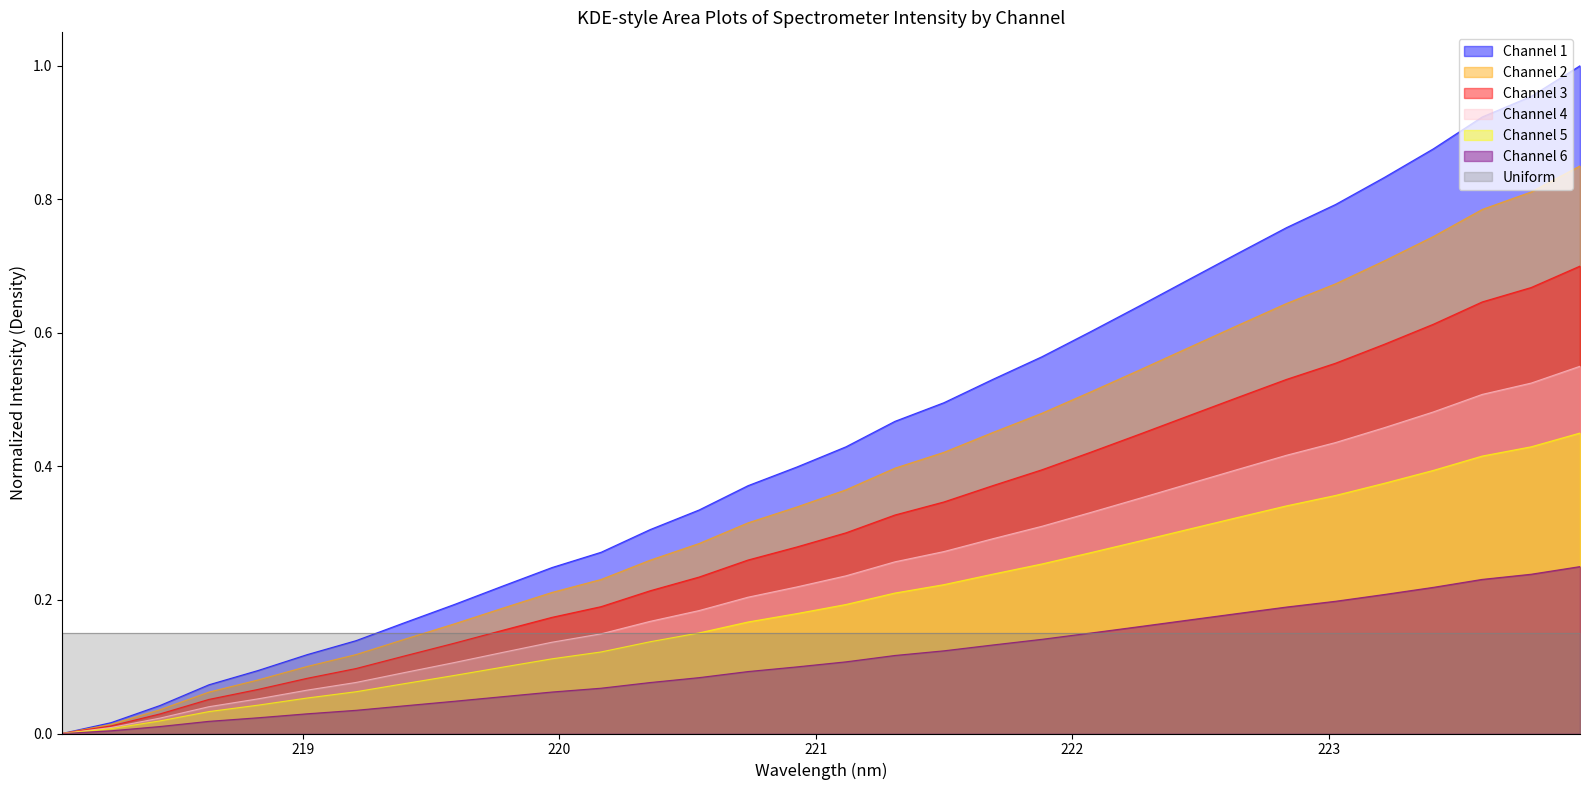

List the labels in order of value, smallest first.

218.0596, 218.2508, 218.442, 218.6332, 218.8244, 219.0156, 219.2067, 219.3979, 219.589, 219.7801, 219.9712, 220.1623, 220.3533, 220.5444, 220.7354, 220.9264, 221.1174, 221.3083, 221.4993, 221.6902, 221.8812, 222.0721, 222.263, 222.4538, 222.6447, 222.8355, 223.0264, 223.2172, 223.408, 223.5987, 223.7895, 223.9802